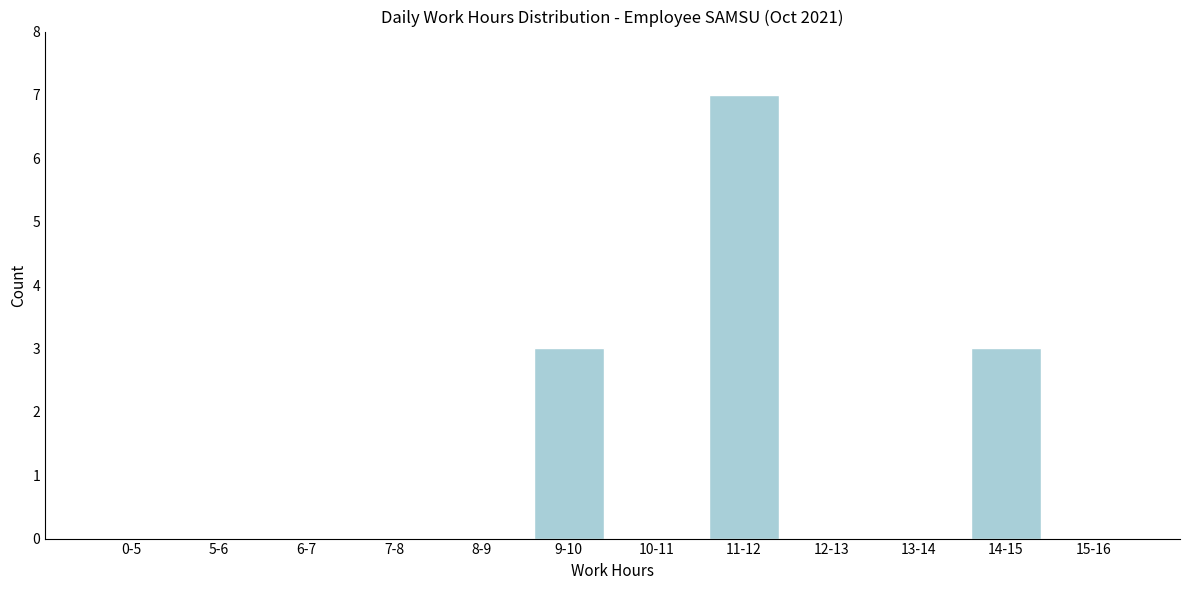

Reading left to right, what are all the values shown in this chart?

0-5=0	5-6=0	6-7=0	7-8=0	8-9=0	9-10=3	10-11=0	11-12=7	12-13=0	13-14=0	14-15=3	15-16=0